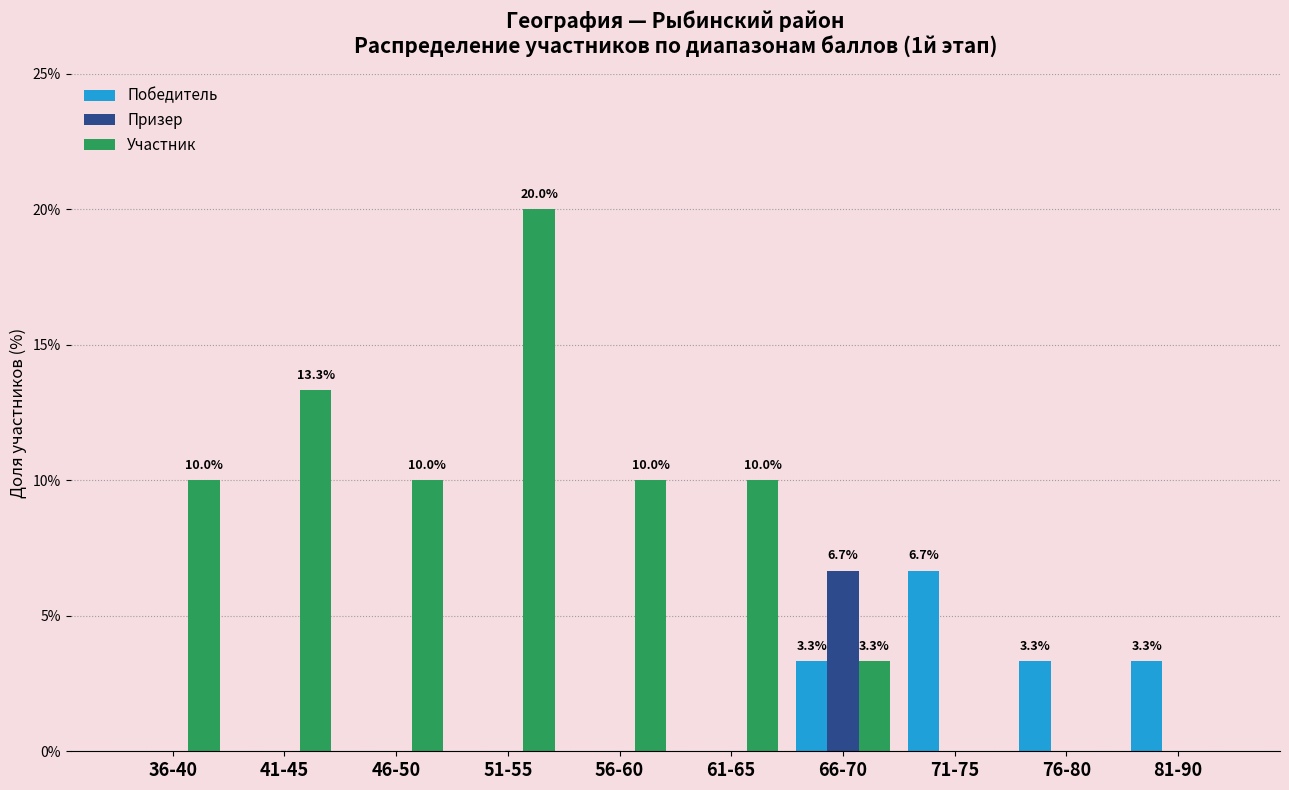

What are all the series names shown in the legend?

Победитель, Призер, Участник